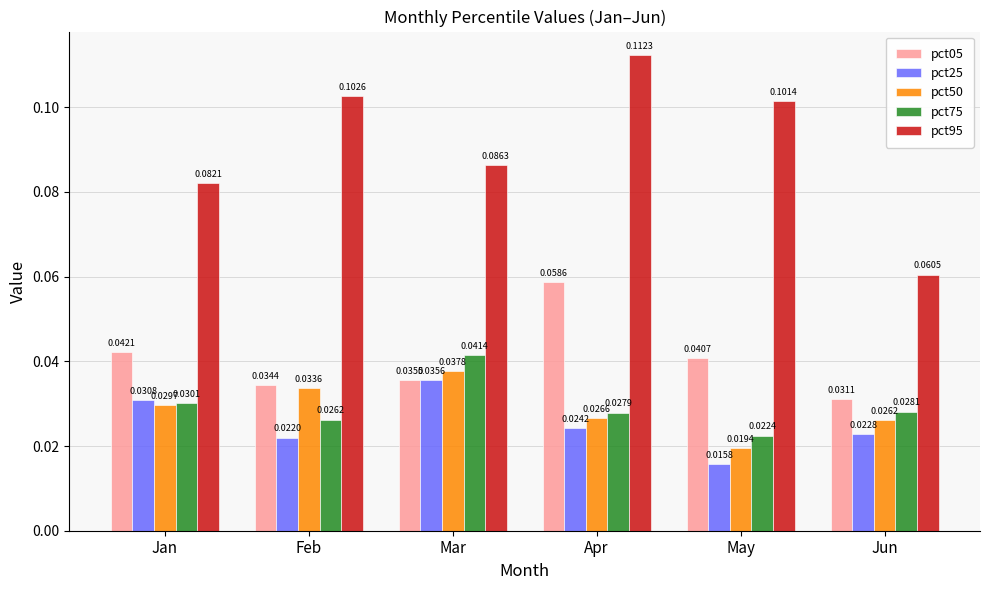

Which series has the largest range (max minus min)?

pct95